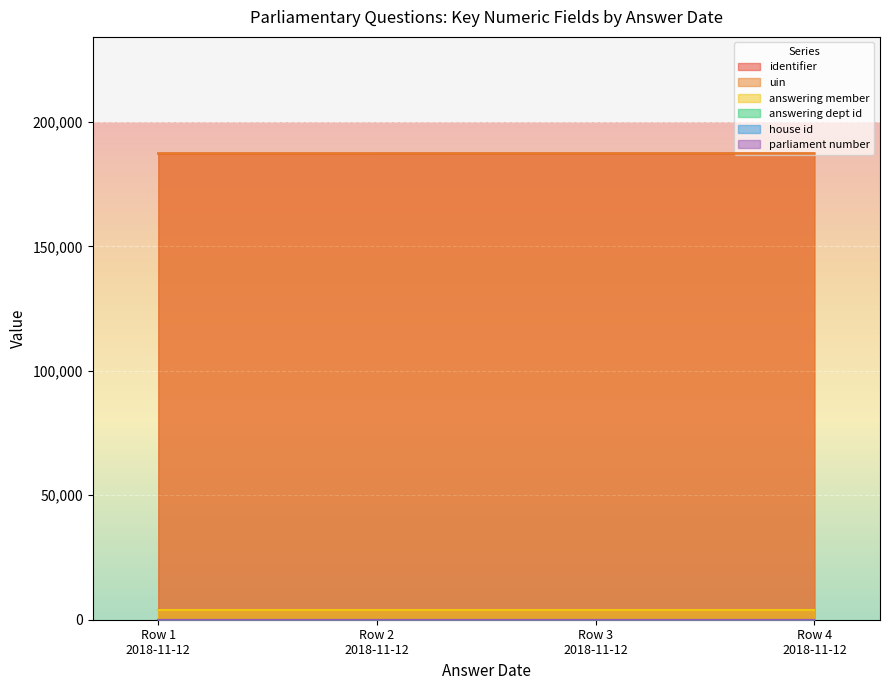

Reading right to left, transcribe all the data shown in this chart.

identifier: 187316	187316	187307	187307
uin: 187316	187316	187307	187307
answering member: 4048	4048	4048	4048
answering dept id: 1	1	1	1
house id: 1	1	1	1
parliament number: 57	57	57	57